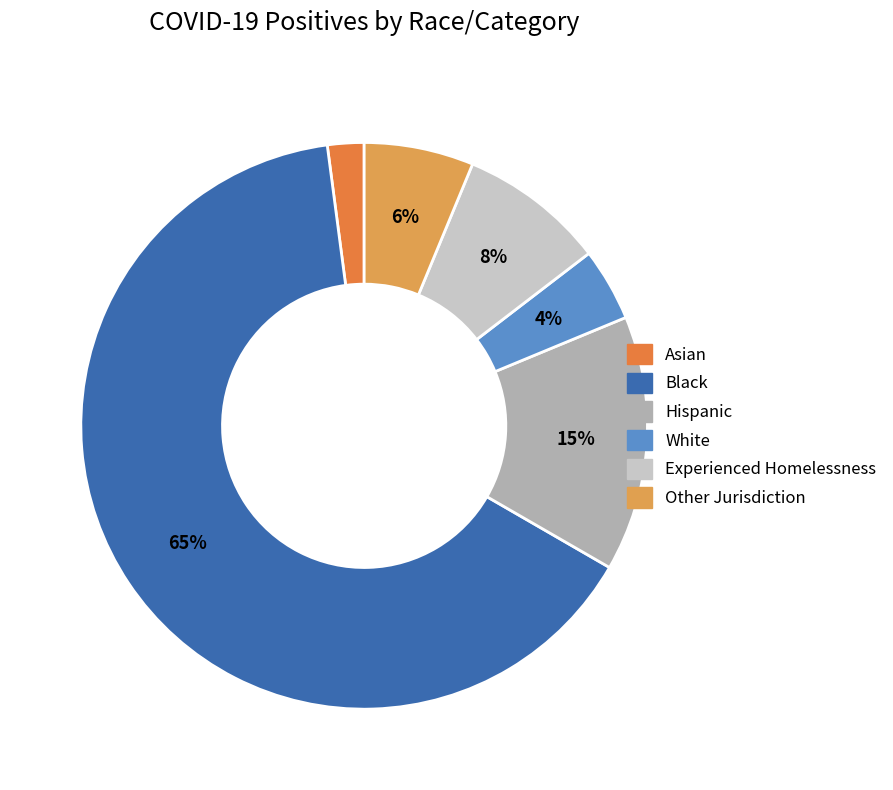

The Asian slice represents 8% of the pie. True or false?

False